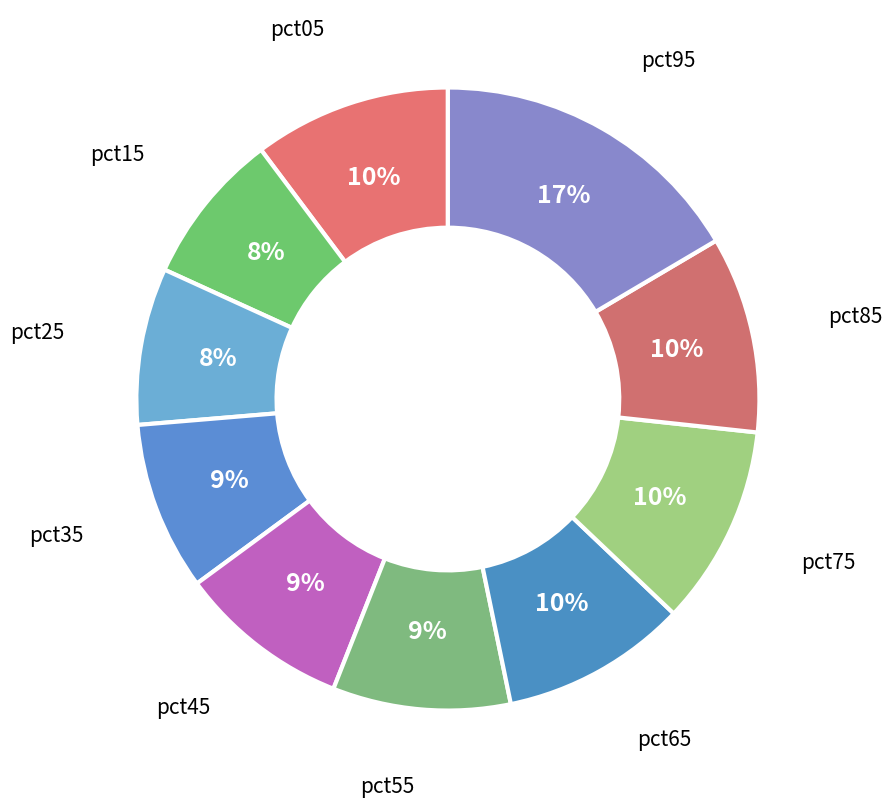

Between pct45 and pct15, which is larger?

pct45